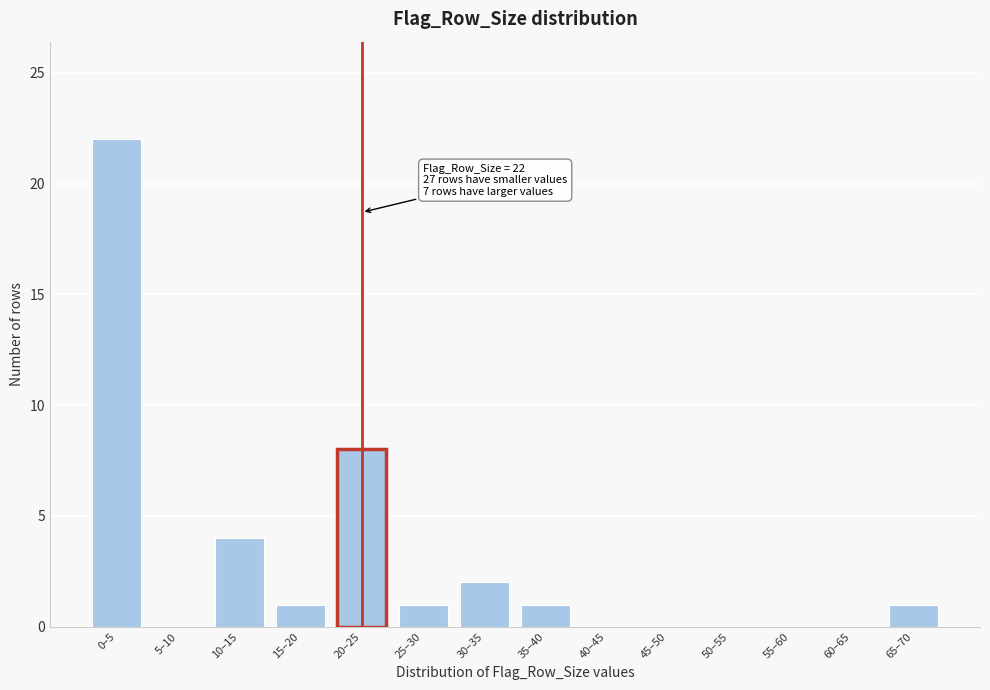

Reading left to right, transcribe all the data shown in this chart.

0–5=22	5–10=0	10–15=4	15–20=1	20–25=8	25–30=1	30–35=2	35–40=1	40–45=0	45–50=0	50–55=0	55–60=0	60–65=0	65–70=1